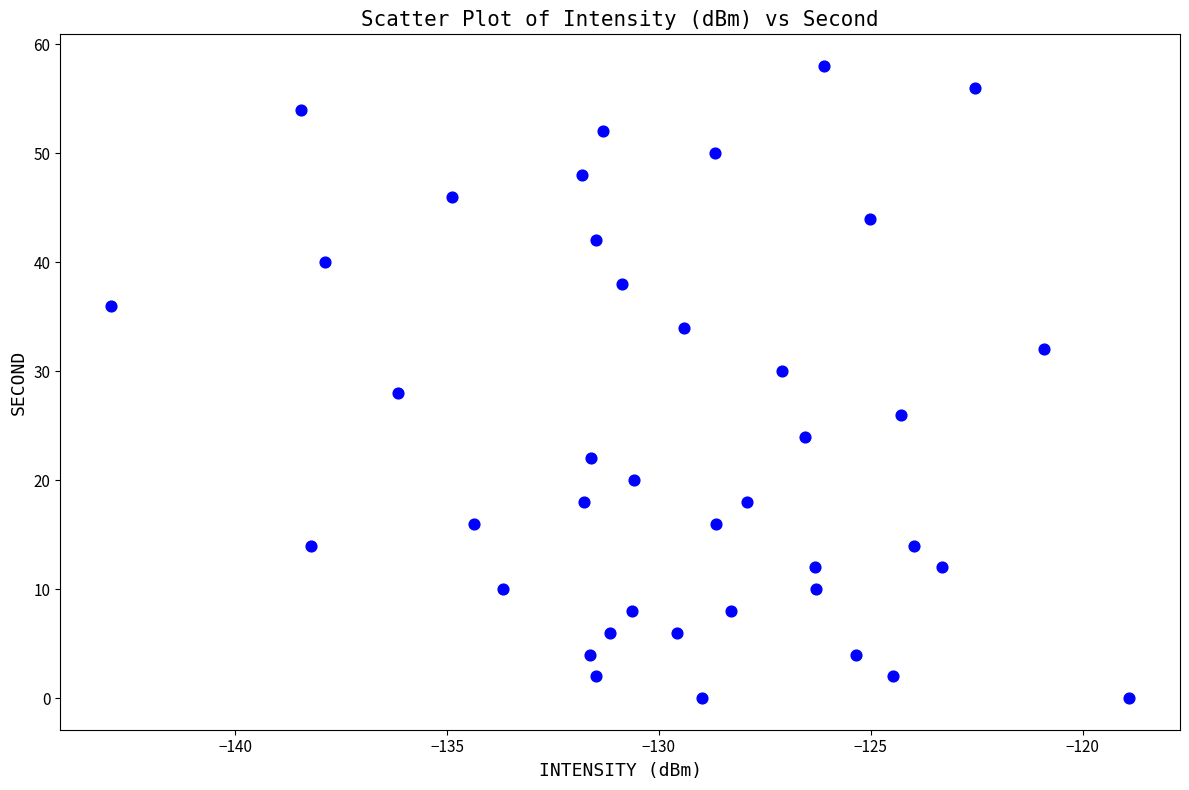

What is the range of Y values (max minus min)?

58